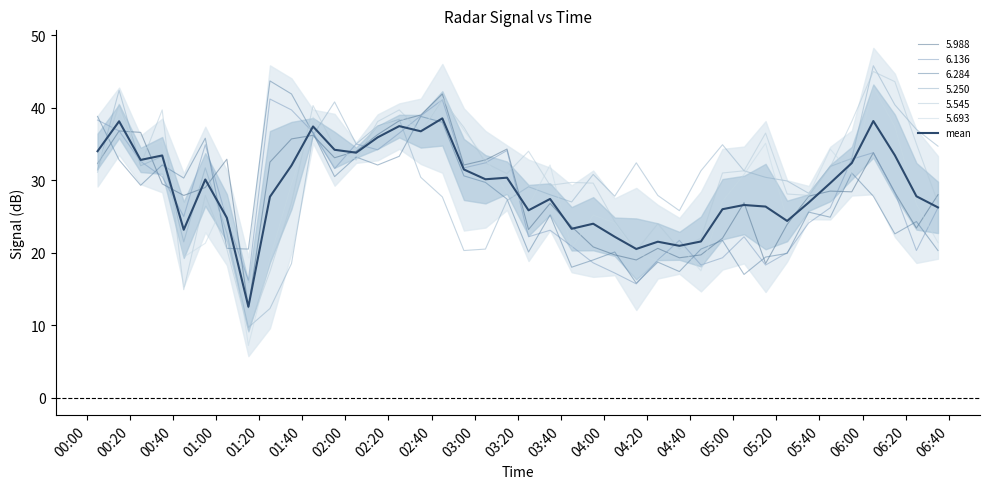

How many series are shown in this chart?

1